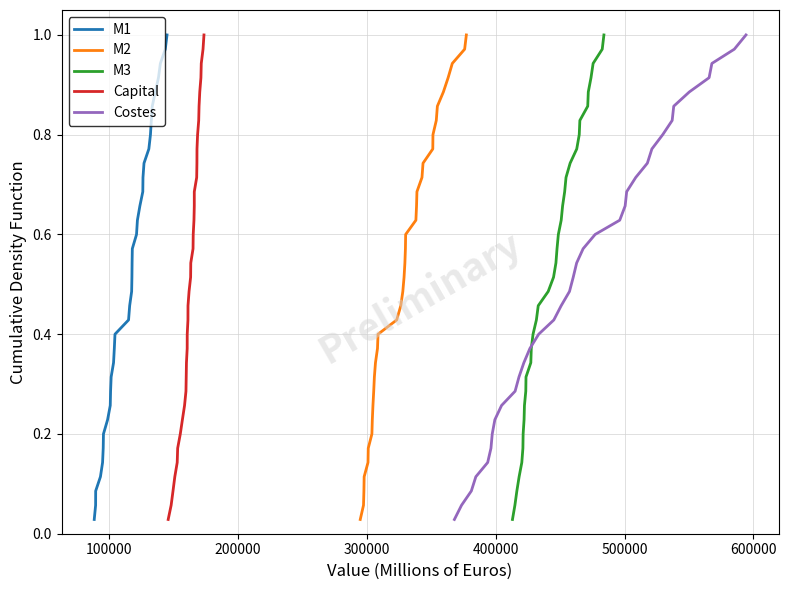

True or false: M2 and Capital cross at least once.

False